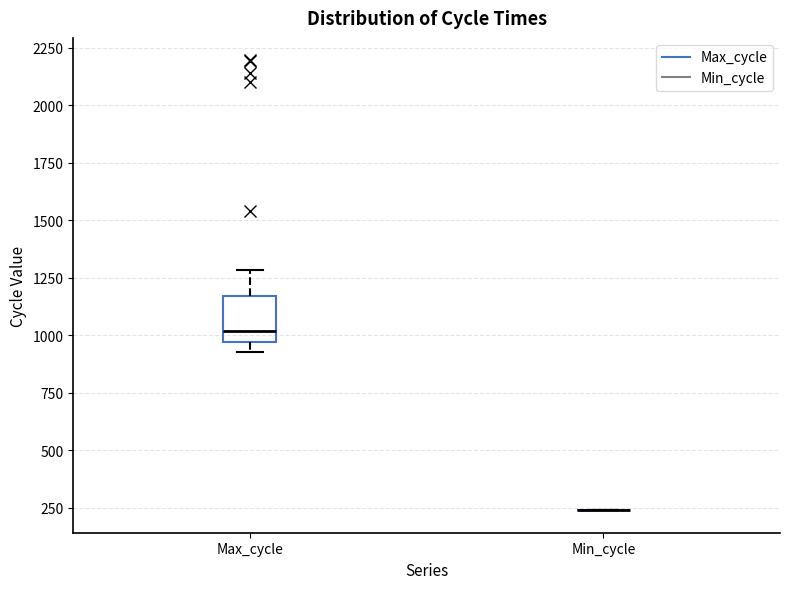

Which box is the tallest, from its lower edge to its upper edge?

Max_cycle